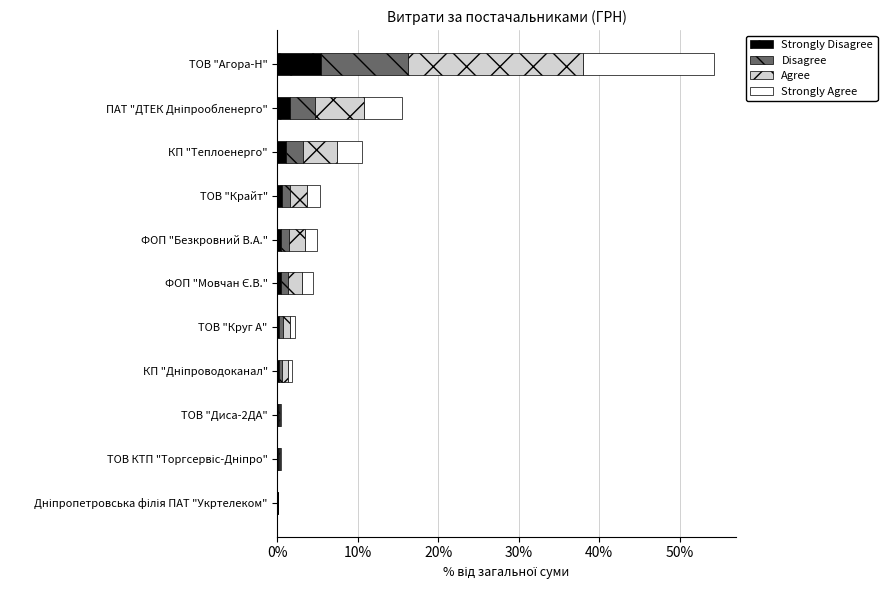

At which category is the sum across all series the highest?

ТОВ "Агора-Н"